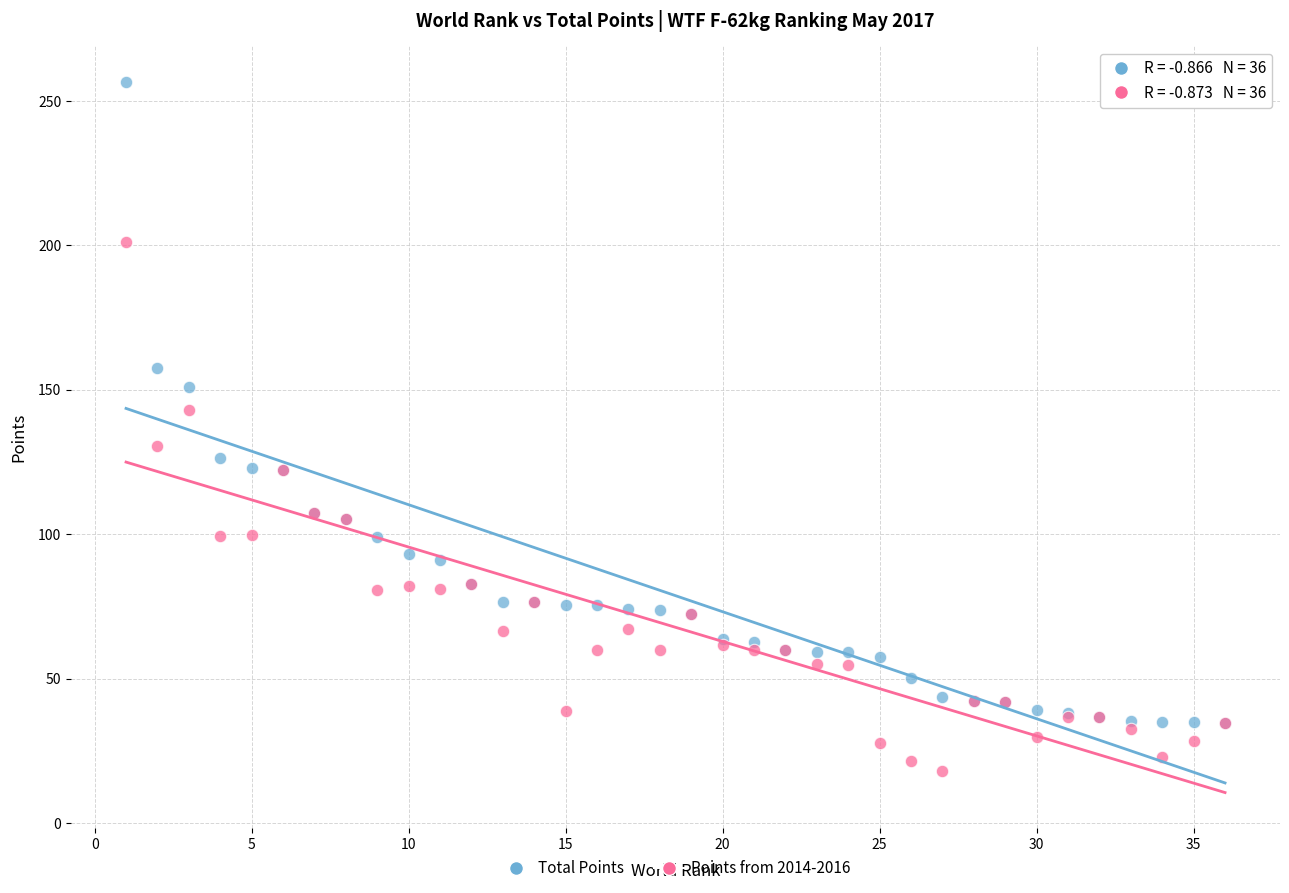

Which series reaches the minimum Y coordinate?

Points from 2014-2016